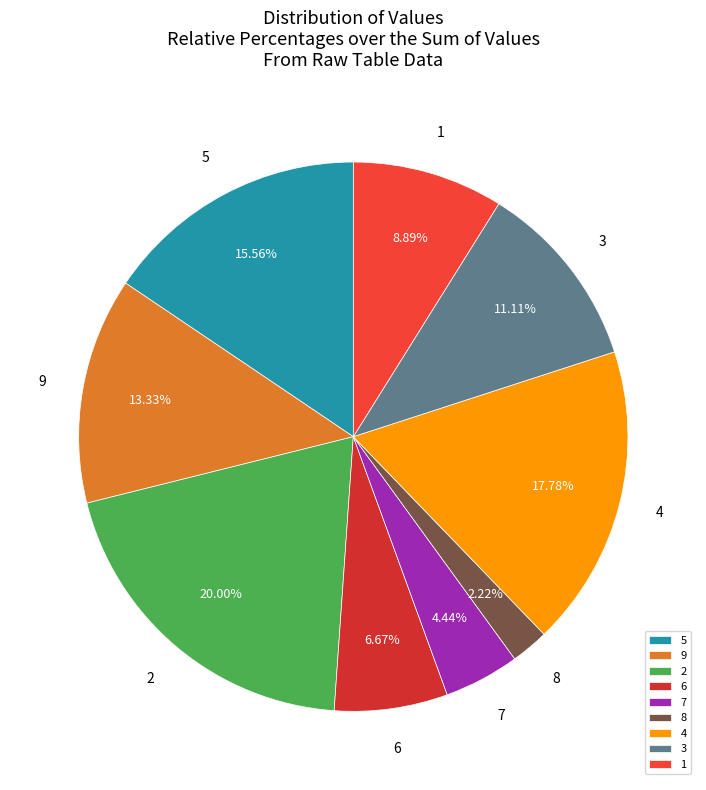

What is the smallest slice in the pie chart?

8